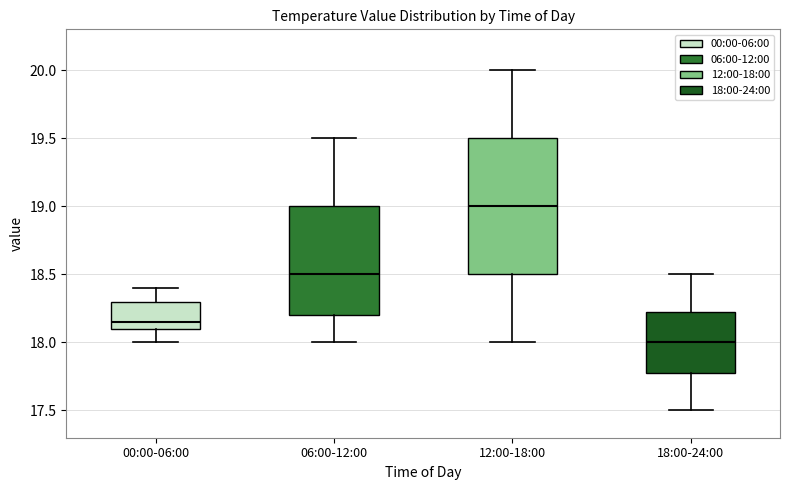

Reading left to right, transcribe this box plot: for each box, give where its median line is, the range the box spans, and where its two whiskers end, as read against the y-axis. The values are not printed on the chart, so give them approximately, as read against the axis.

00:00-06:00: median 18.15, box 18.10 to 18.30, whiskers 18.00 to 18.40
06:00-12:00: median 18.50, box 18.20 to 19.00, whiskers 18.00 to 19.50
12:00-18:00: median 19.00, box 18.50 to 19.50, whiskers 18.00 to 20.00
18:00-24:00: median 18.00, box 17.80 to 18.25, whiskers 17.50 to 18.50